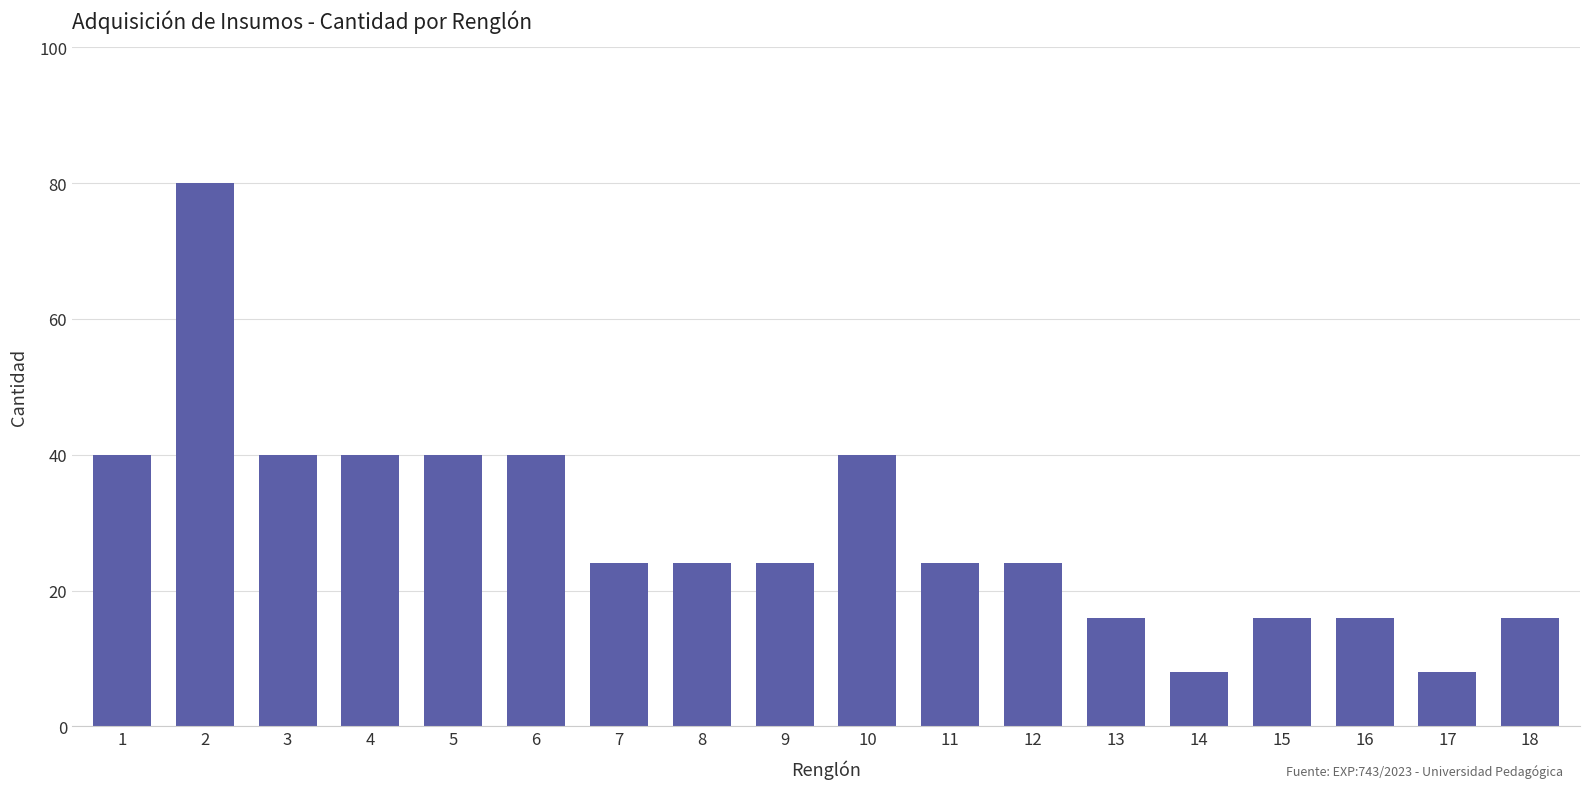

What is the maximum value shown in the chart?

80